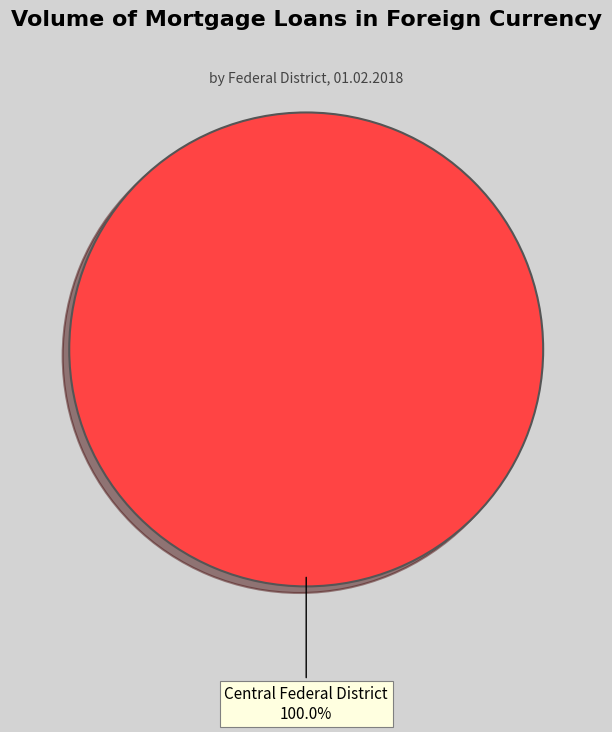

Is there a majority slice in this chart?

Yes